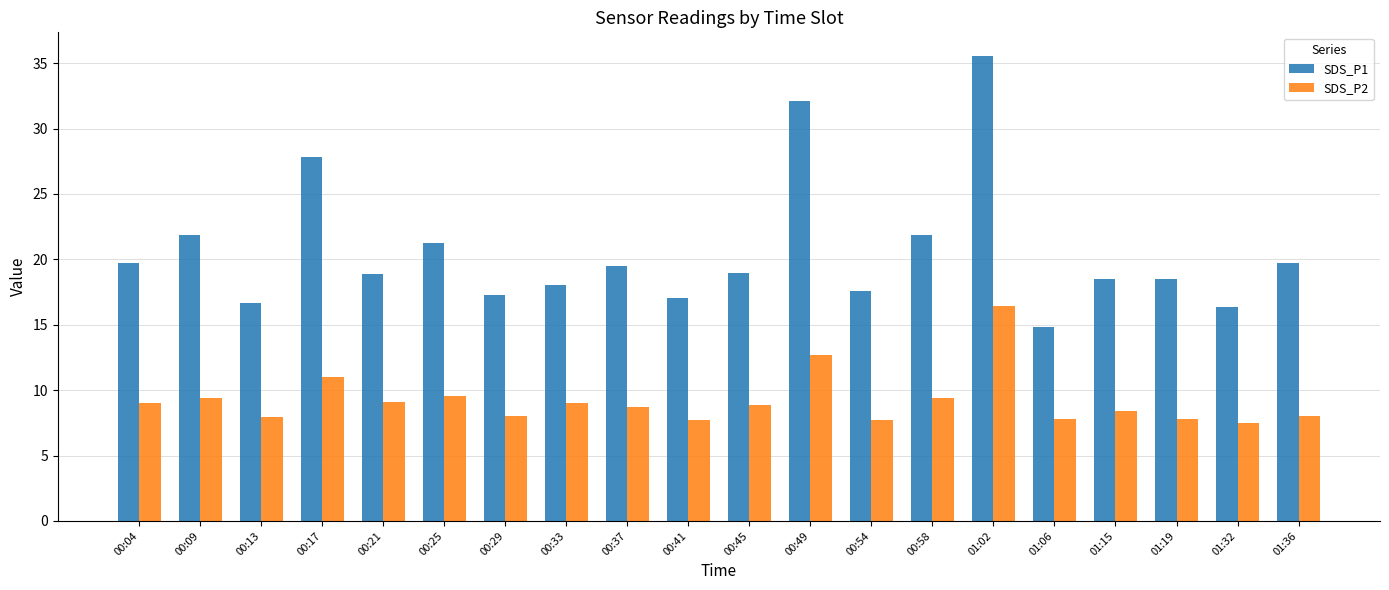

Which series has the widest spread of values?

SDS_P1